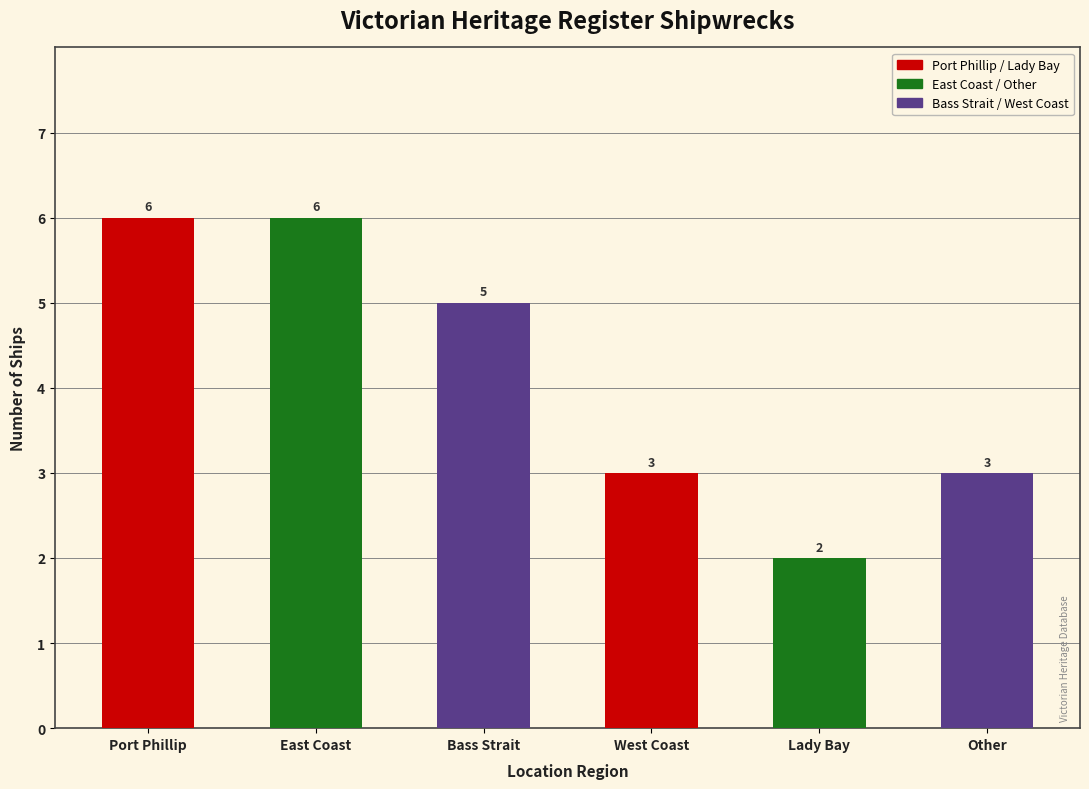

How many categories are shown in the chart?

6